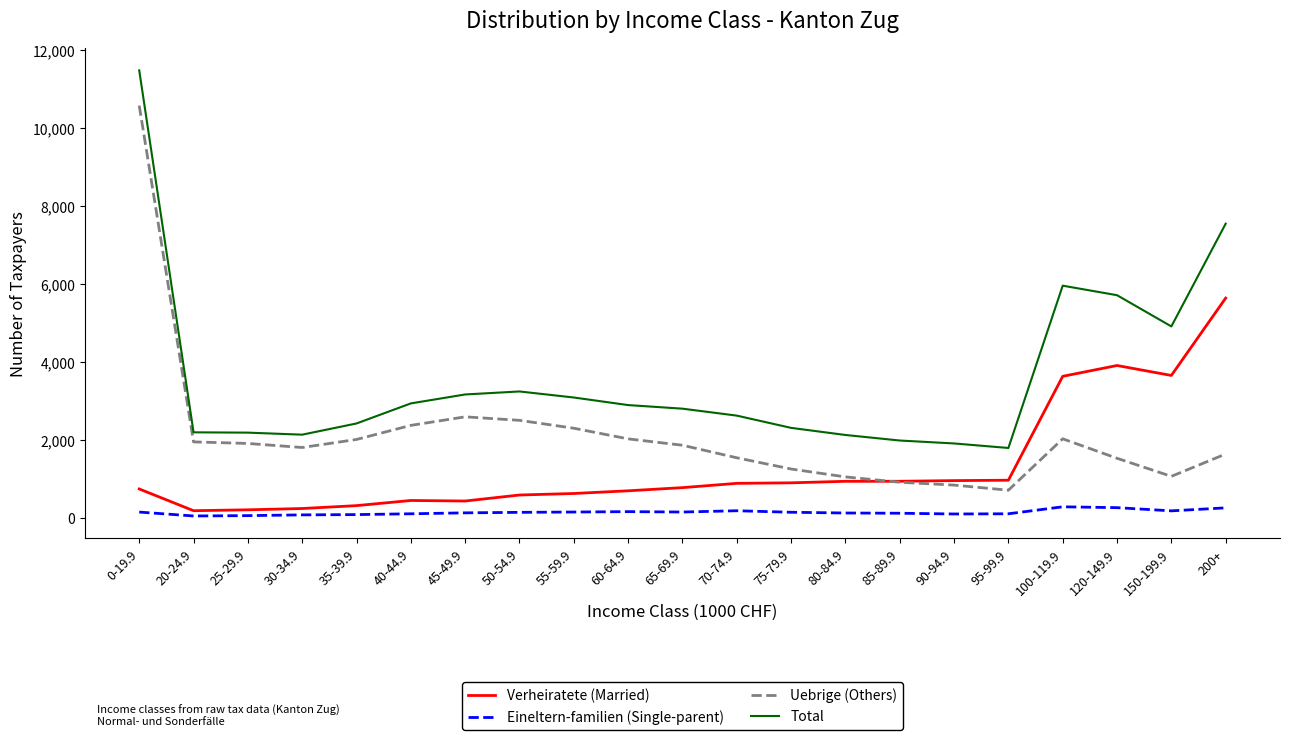

Does the chart display data point markers on the line(s)?

No